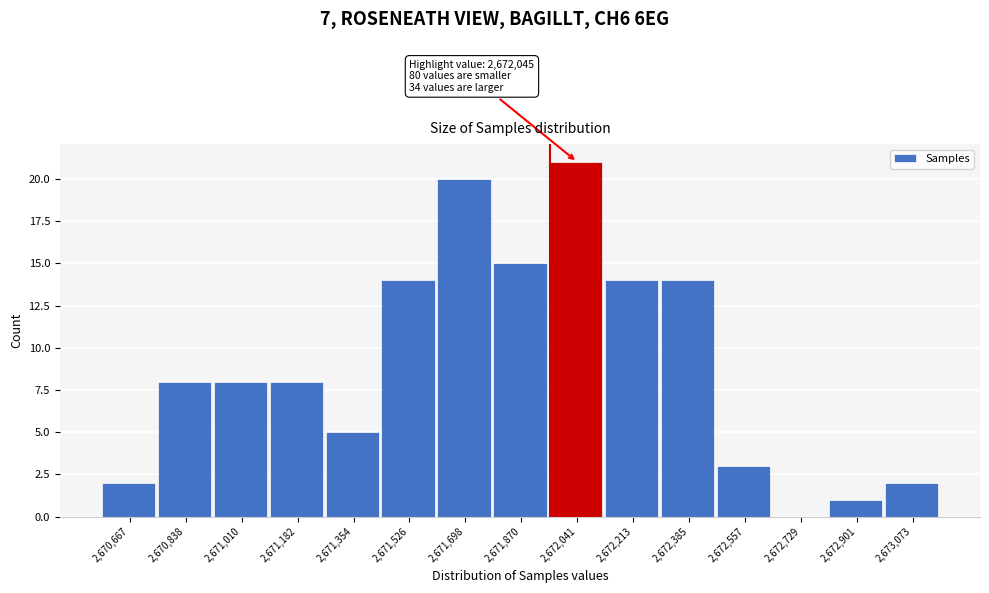

Reading left to right, transcribe all the data shown in this chart.

2,670,667=2	2,670,838=8	2,671,010=8	2,671,182=8	2,671,354=5	2,671,526=14	2,671,698=20	2,671,870=15	2,672,041=21	2,672,213=14	2,672,385=14	2,672,557=3	2,672,729=0	2,672,901=1	2,673,073=2